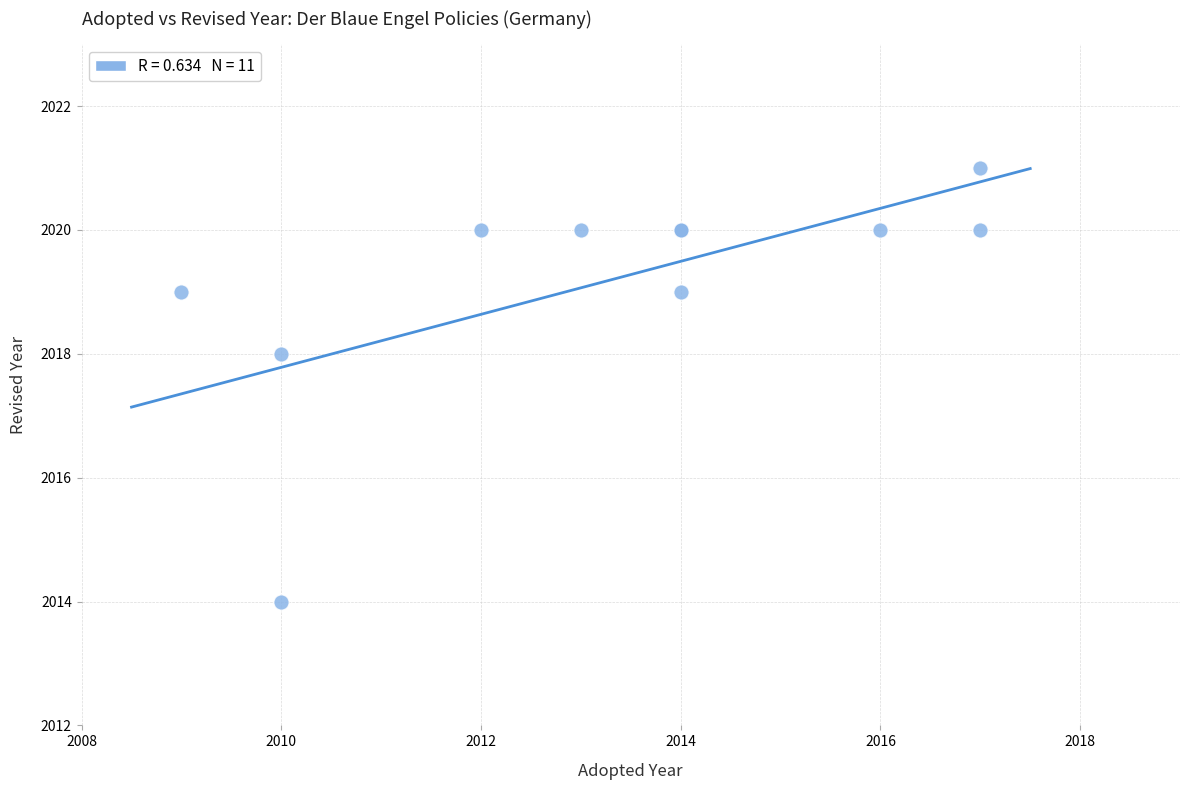

What Y value in the scatter plot is closest to 2017?

2018